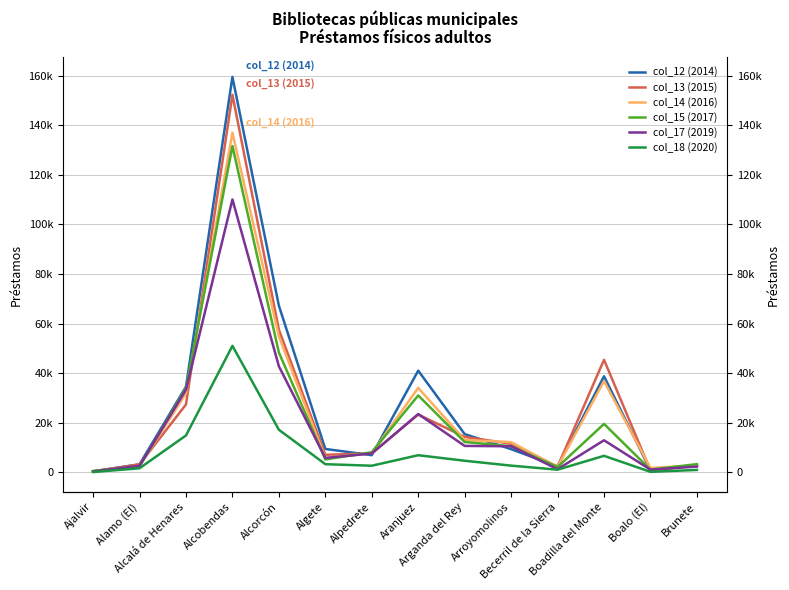

Is the value of col_17 (2019) at Alpedrete greater than the value of col_12 (2014) at Boalo (El)?

Yes